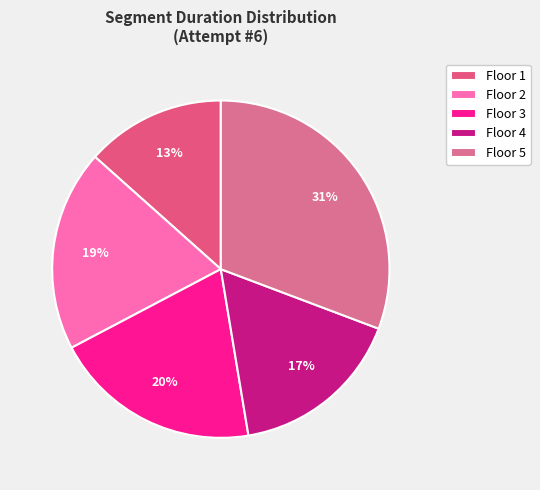

Approximately how many times larger is the value at Floor 5 compared to Floor 4?

1.8